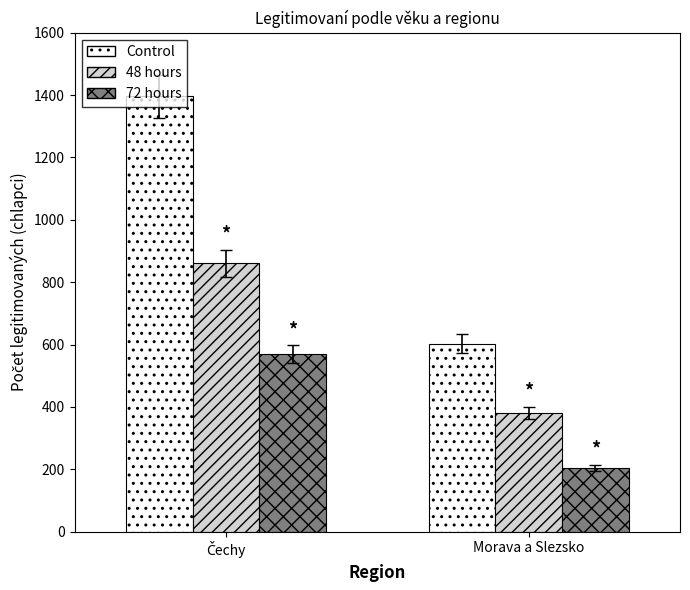

The Control series shows 603 at Morava a Slezsko. True or false?

True